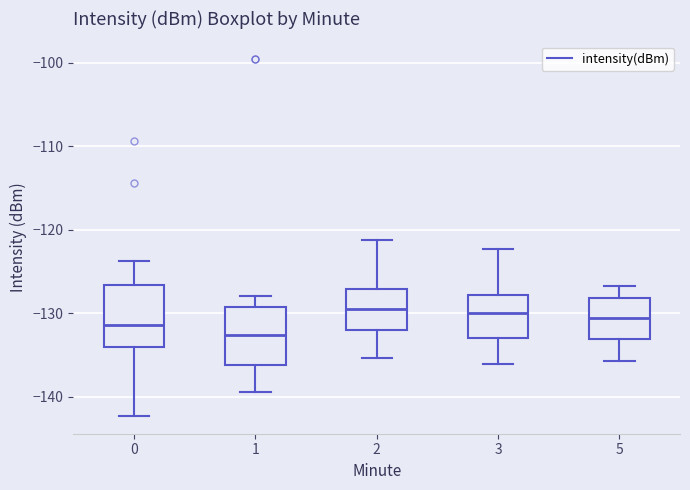

Which box's median line is the lowest?

1